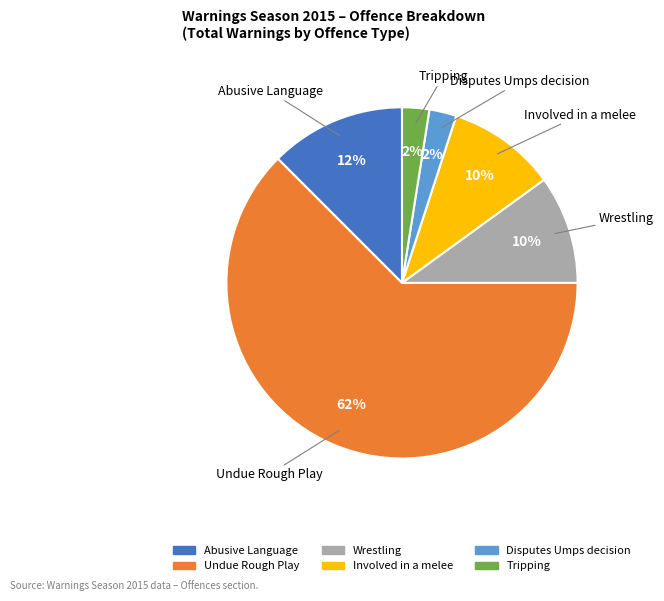

Count the number of slices in the pie.

6